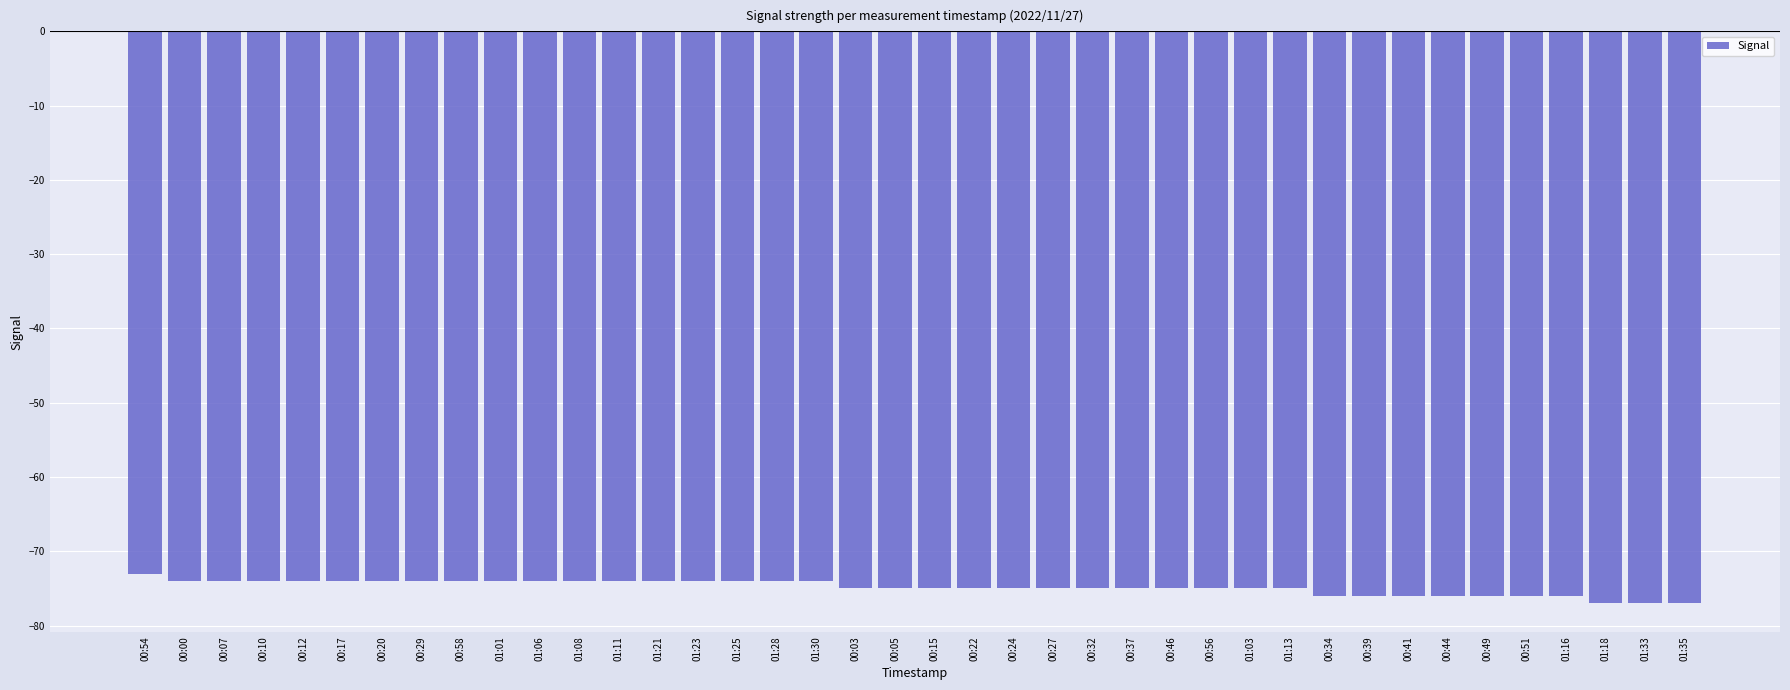

True or false: the data shows -135 at 00:41.

False